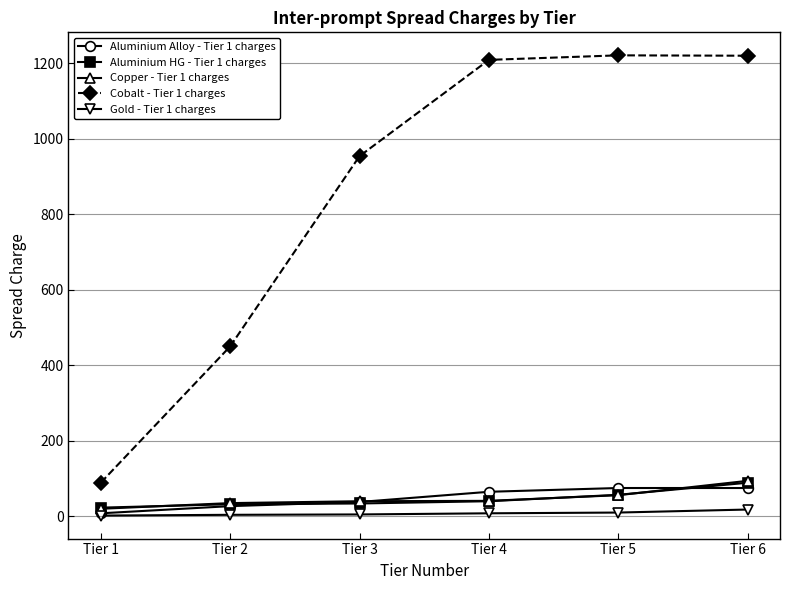

How many lines are shown in the chart?

5